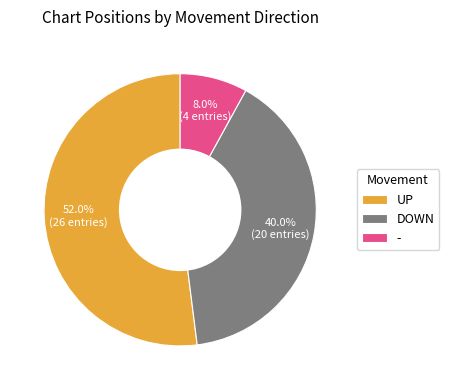

The - slice represents 1% of the pie. True or false?

False